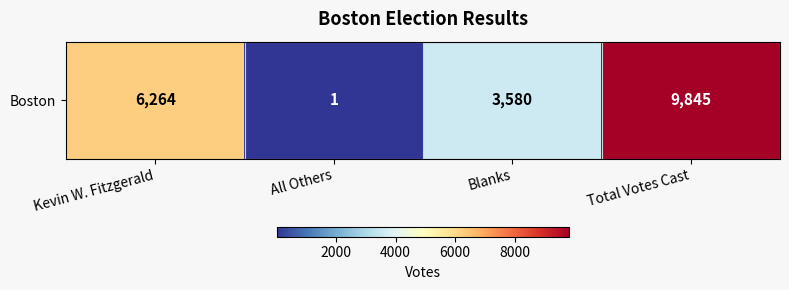

What is the difference between the maximum and minimum values?

9844